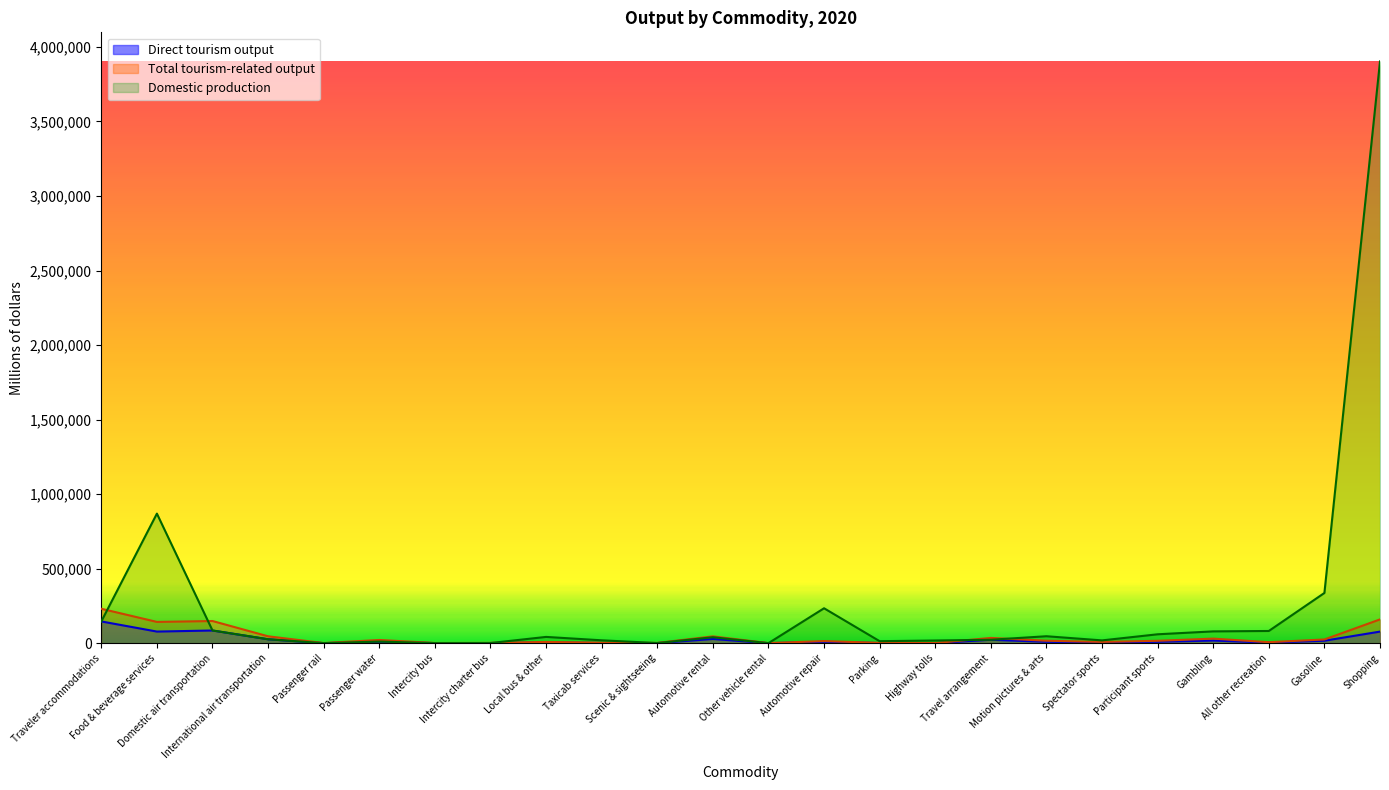

True or false: Direct tourism output has more than 0 points higher than both neighbors.

True